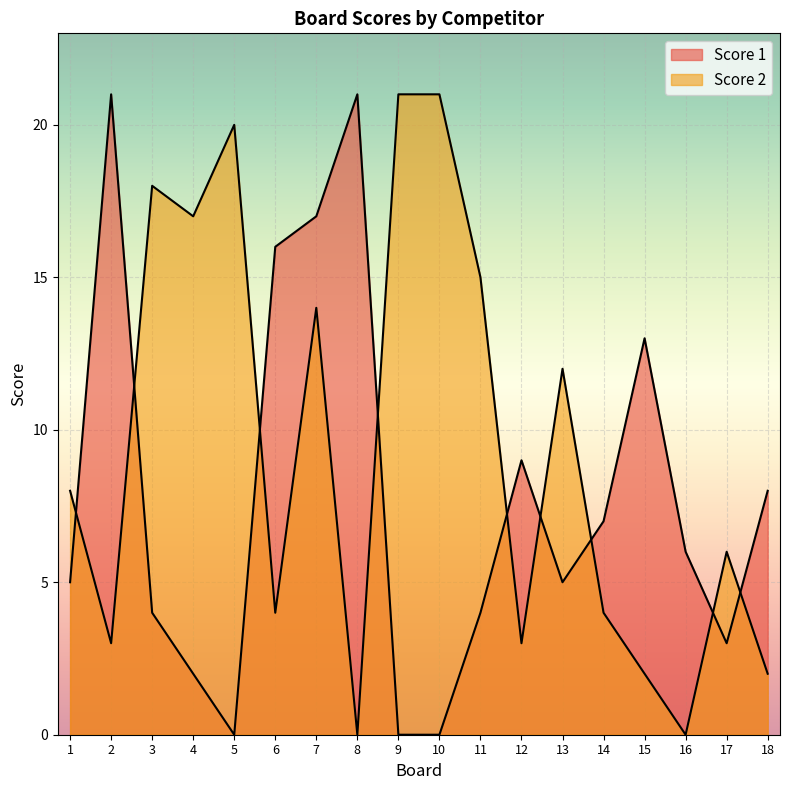

Which label corresponds to the largest value in the chart?

2